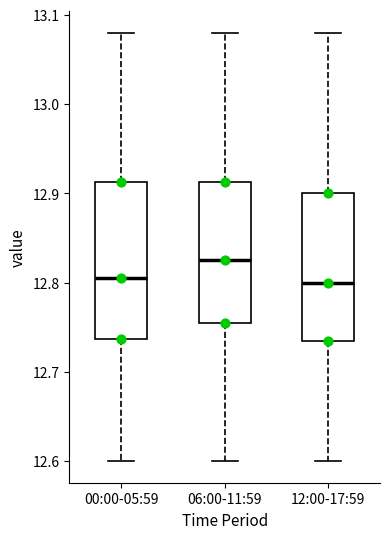

Reading left to right, read every box against the y-axis: the position of its median line, the range the box covers, and the ends of its whiskers. The values are not printed on the chart, so give them approximately, as read against the axis.

00:00-05:59: median 12.81, box 12.74 to 12.91, whiskers 12.60 to 13.08
06:00-11:59: median 12.83, box 12.76 to 12.91, whiskers 12.60 to 13.08
12:00-17:59: median 12.80, box 12.74 to 12.90, whiskers 12.60 to 13.08